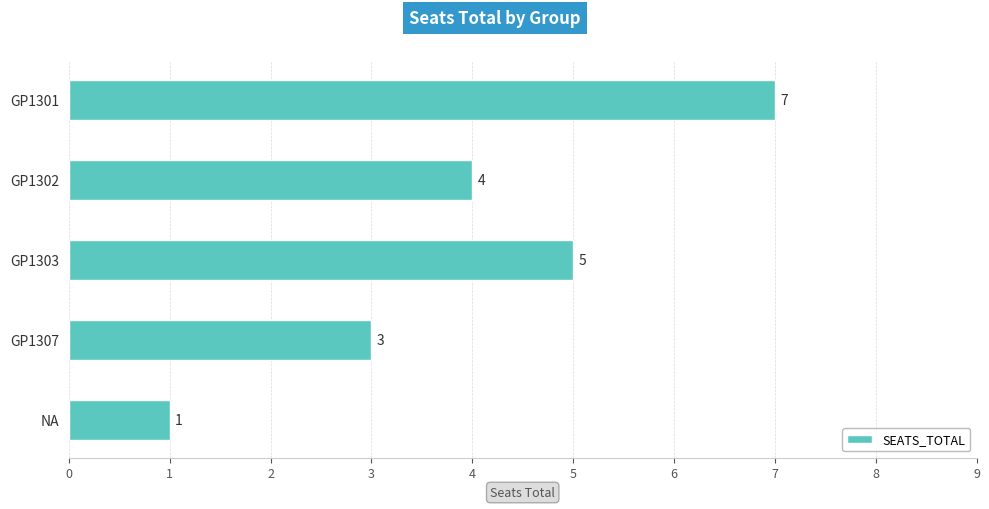

What is the average value?

4